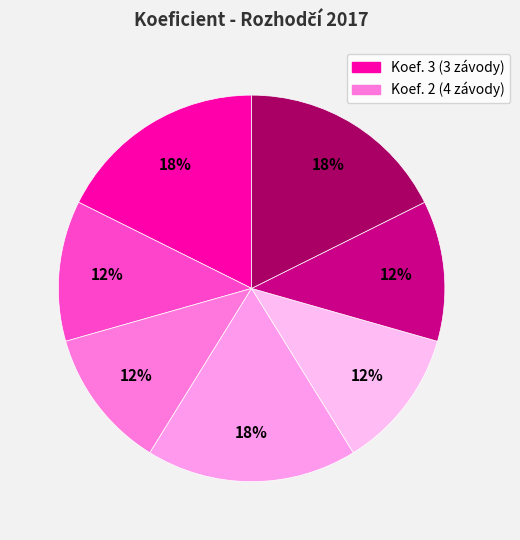

Count the number of slices in the pie.

7